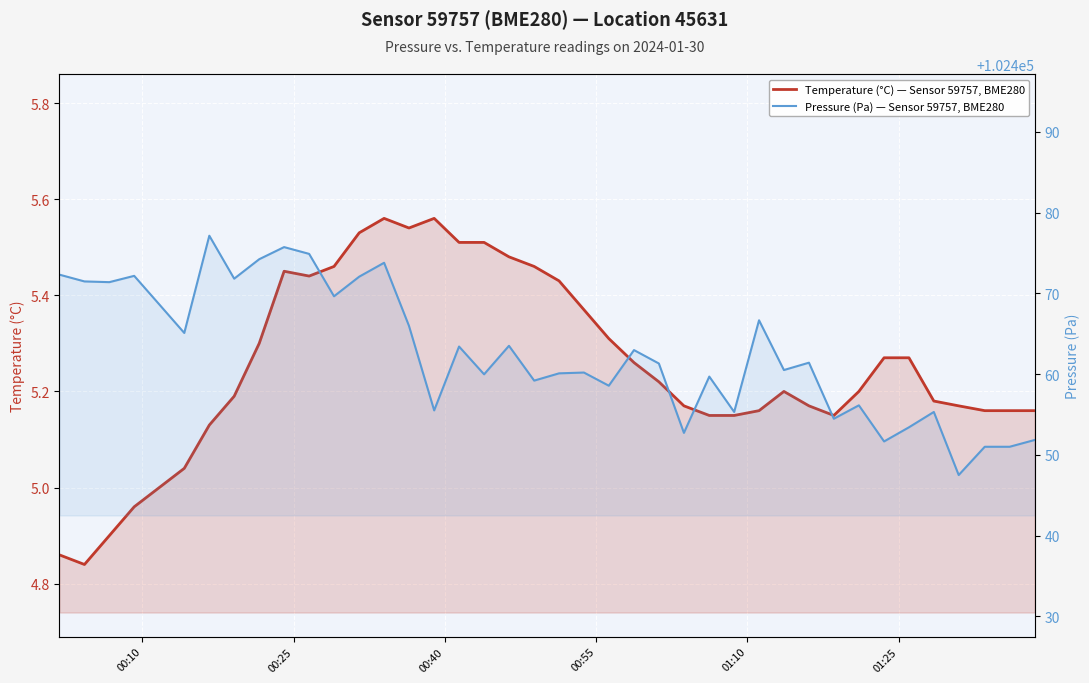

List the series in order of their peak value, highest first.

Pressure (Pa) — Sensor 59757, BME280, Temperature (°C) — Sensor 59757, BME280